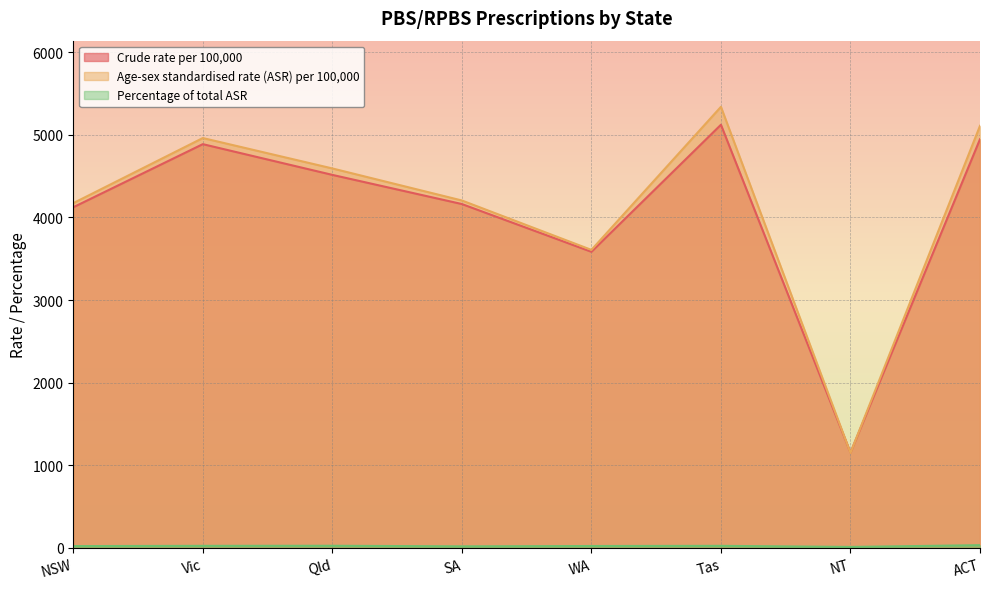

What position from the right is Tas?

3